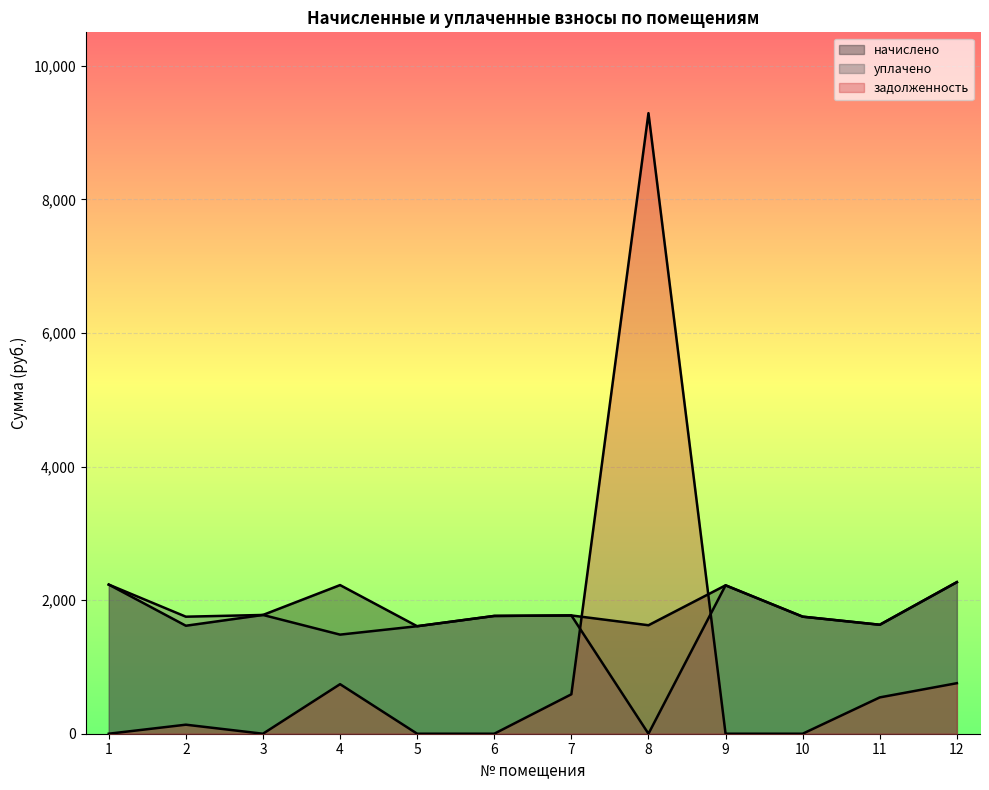

Which series has the widest spread of values?

задолженность